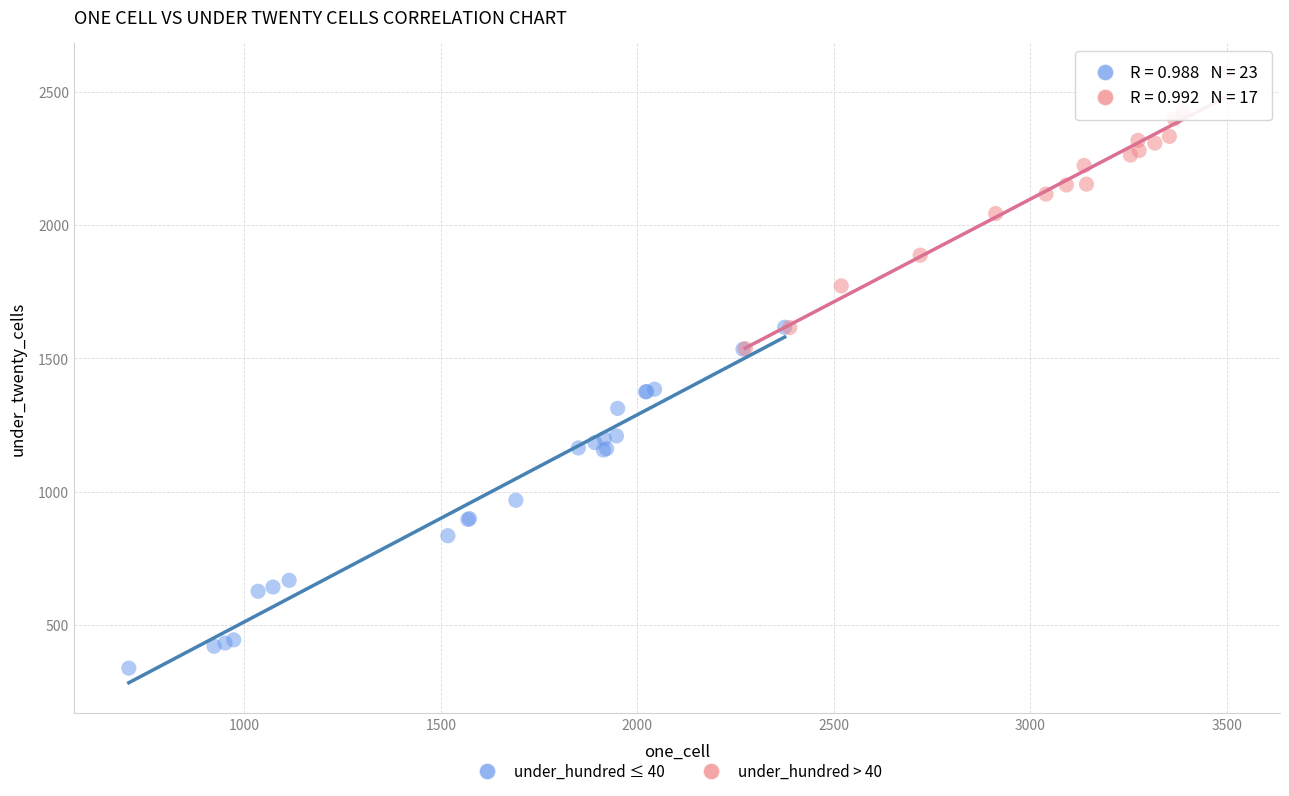

Which series reaches the maximum Y coordinate?

under_hundred > 40